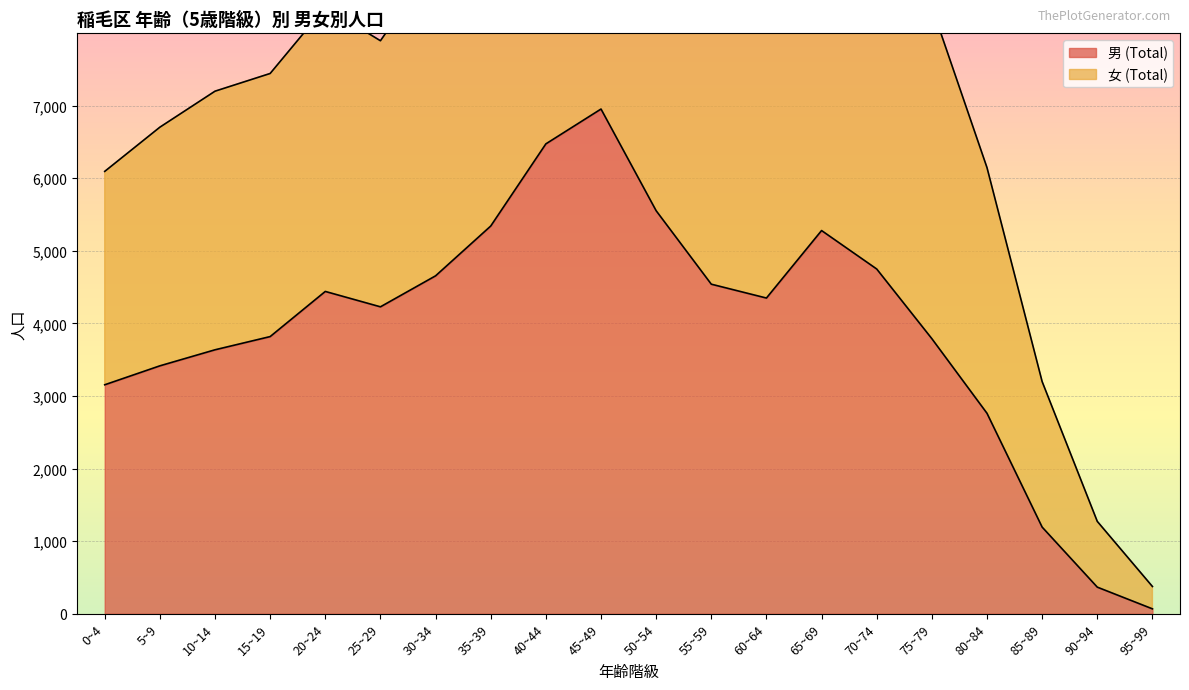

Does the chart display data point markers on the line(s)?

No